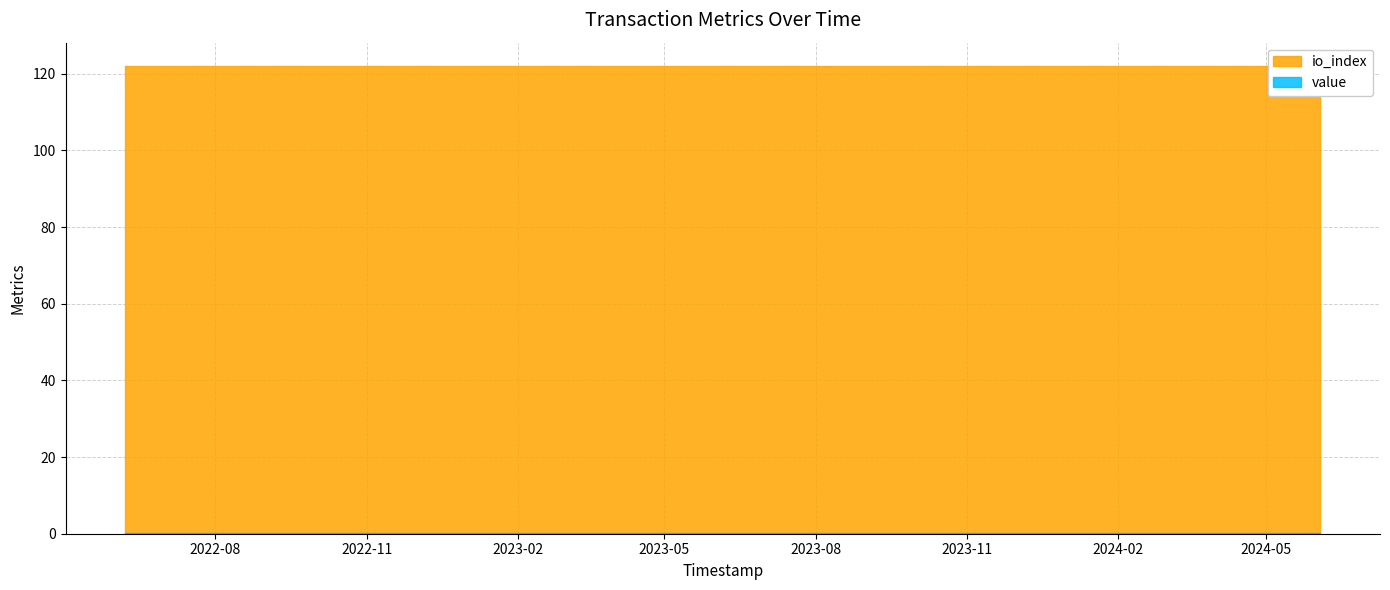

What is the value of the value point at the 8th from the left?

0.2